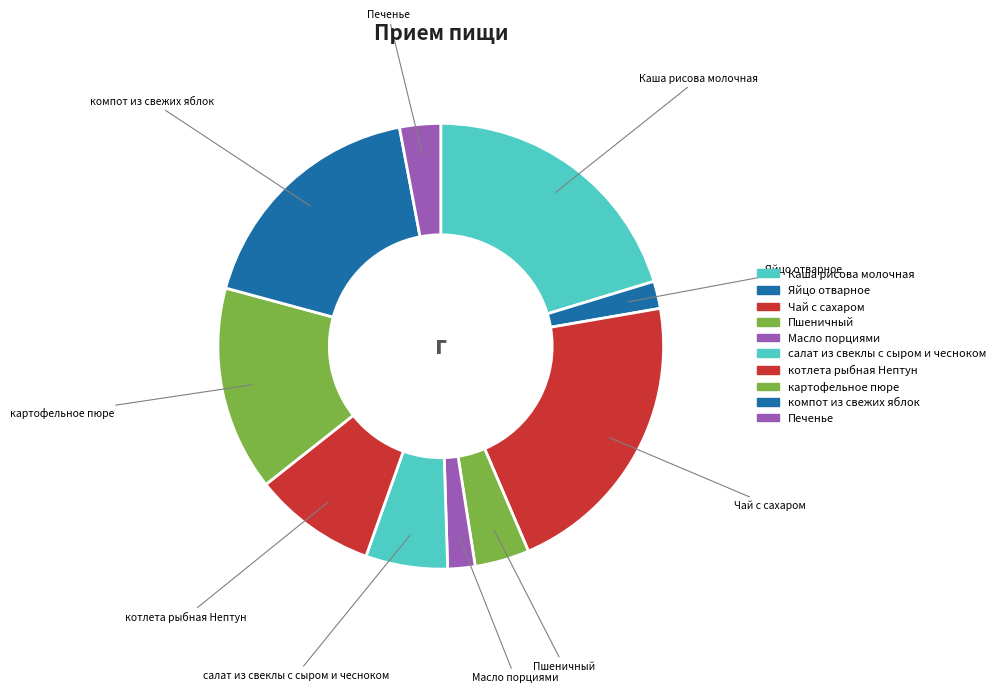

How many slices are in this pie chart?

10